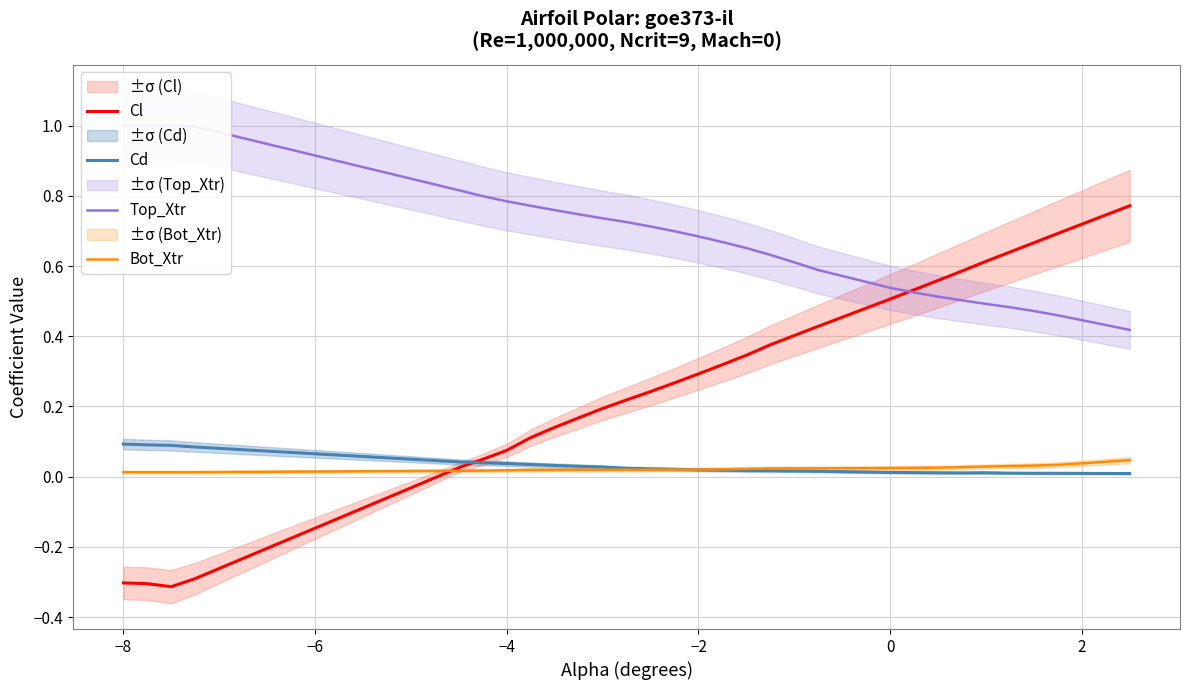

True or false: Cd and Top_Xtr cross at least once.

False